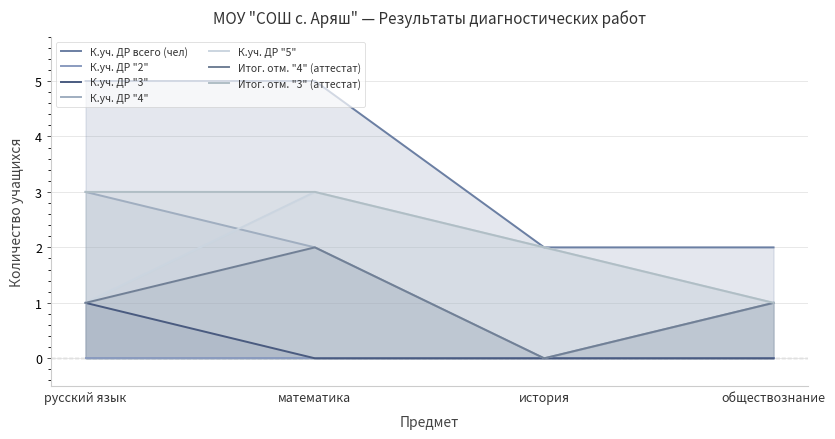

Is the value of Итог. отм. "4" (аттестат) at история greater than the value of К.уч. ДР всего (чел) at русский язык?

No